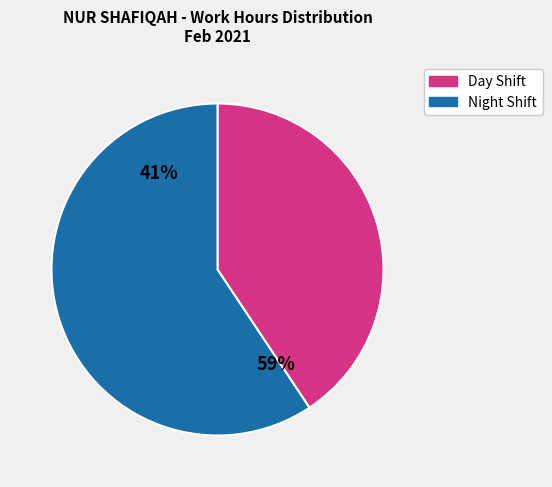

True or false: Day 19 accounts for 1% of the total.

False